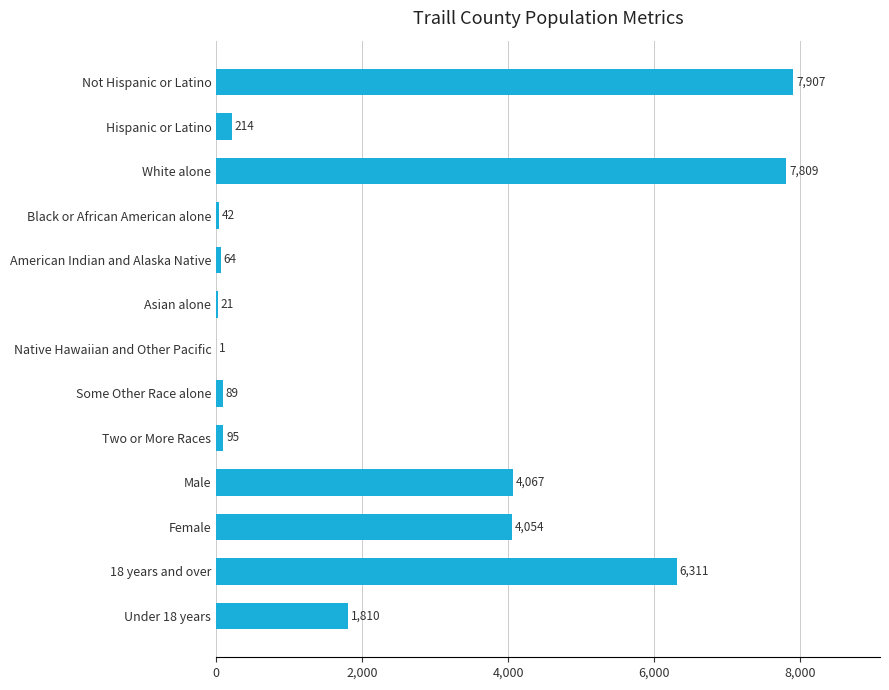

What is the change in value from Asian alone to Male?

+4046